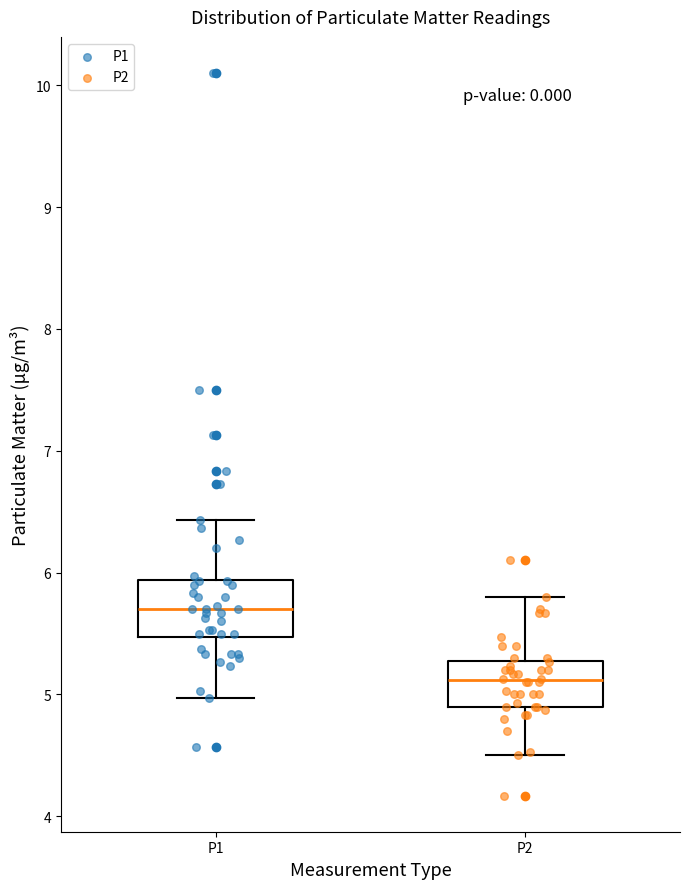

Which box has the highest median line?

P1